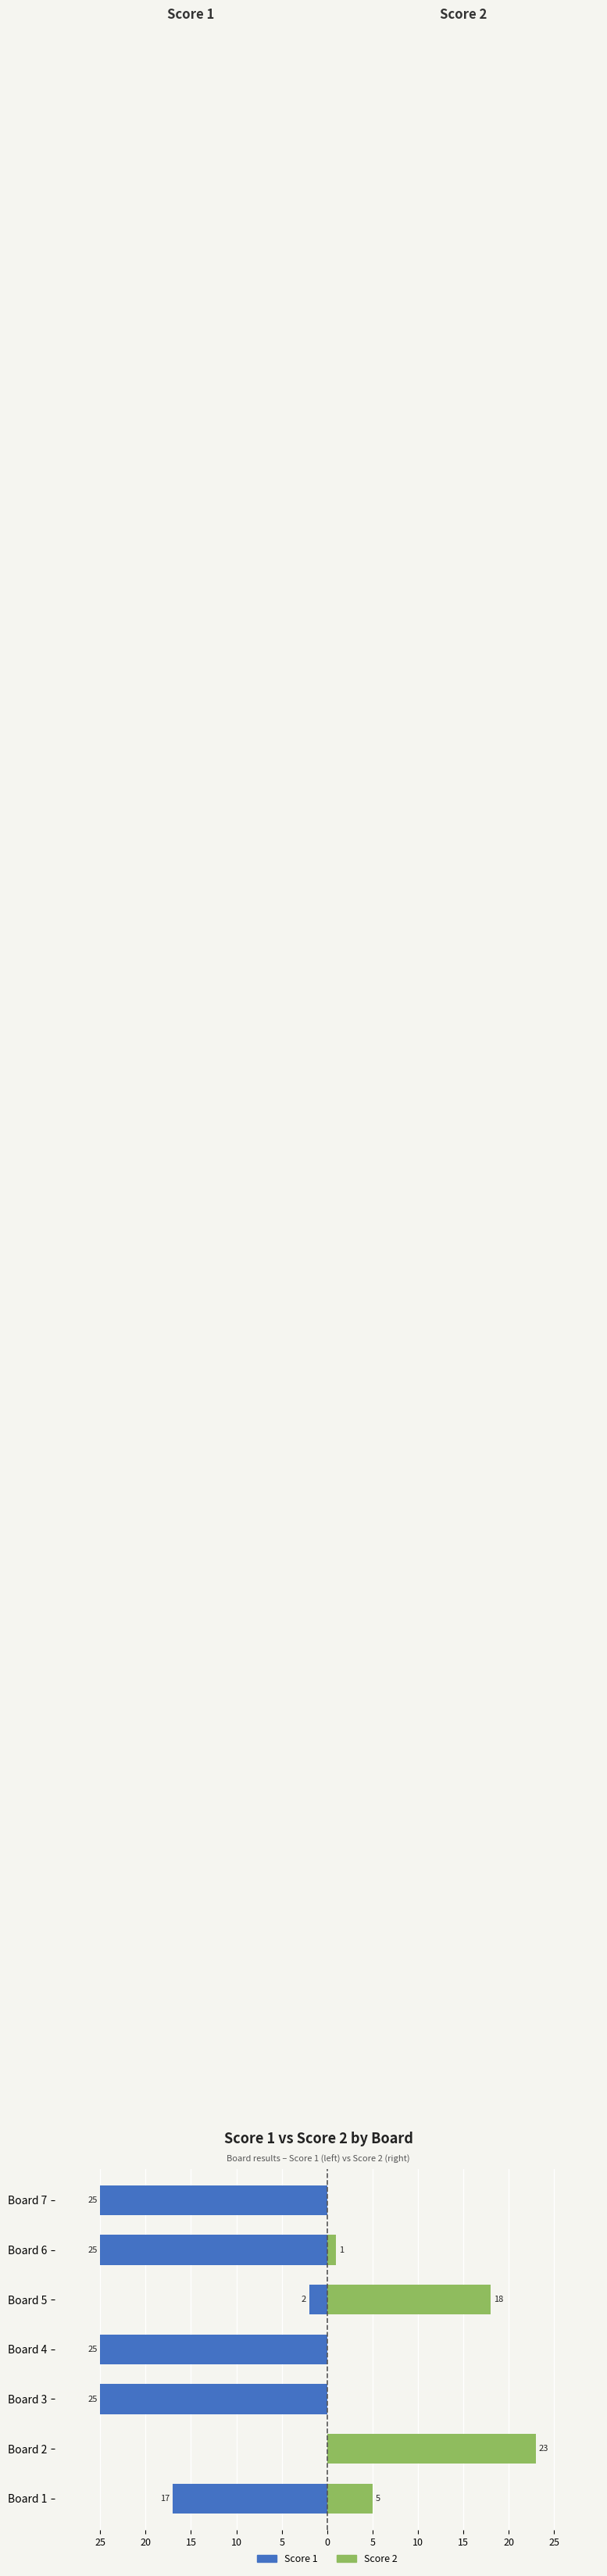

The Score 1 series shows -2 at Board 5. True or false?

True